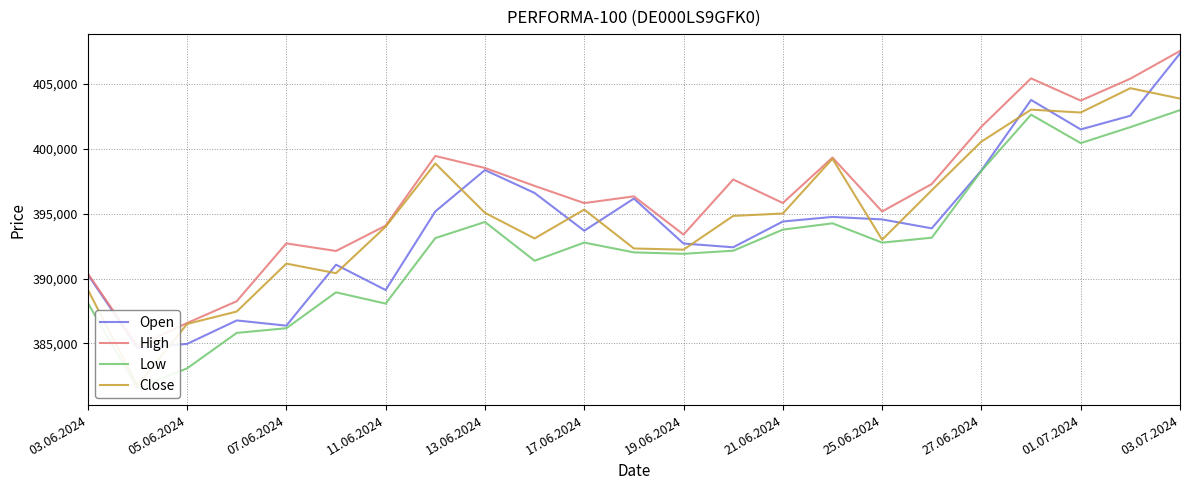

What is the difference between the maximum and minimum values in the High series?

22761